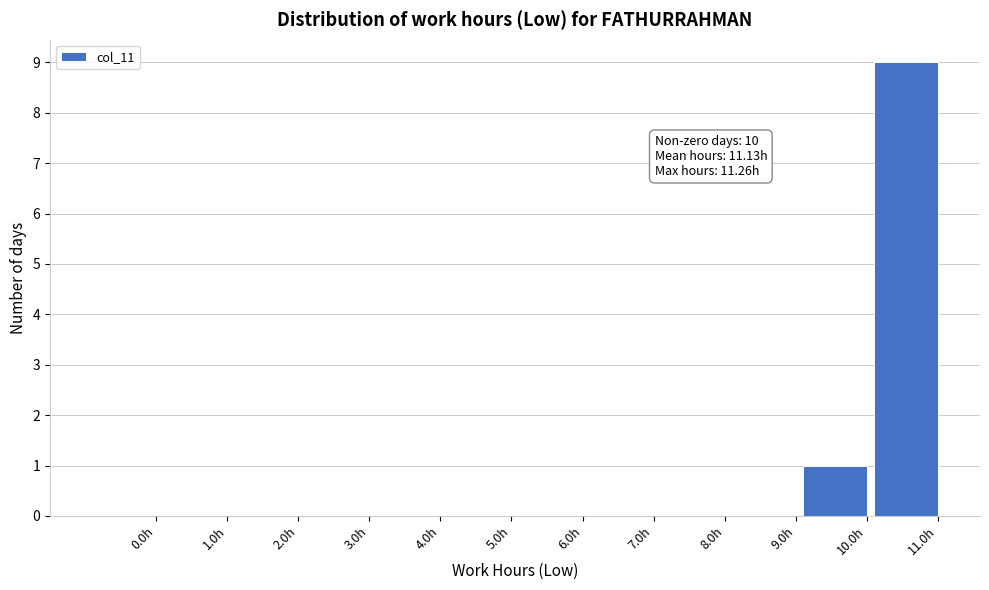

Reading left to right, list all the values displayed in this chart.

0.0h=0	1.0h=0	2.0h=0	3.0h=0	4.0h=0	5.0h=0	6.0h=0	7.0h=0	8.0h=0	9.0h=0	10.0h=1	11.0h=9